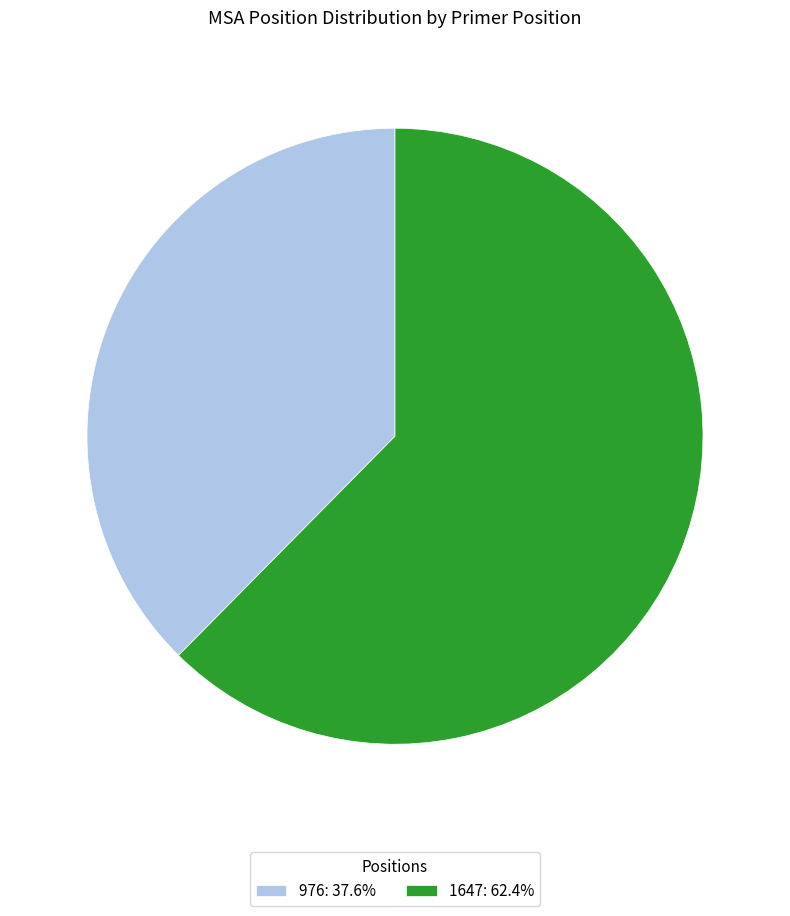

How many segments does this pie chart have?

2